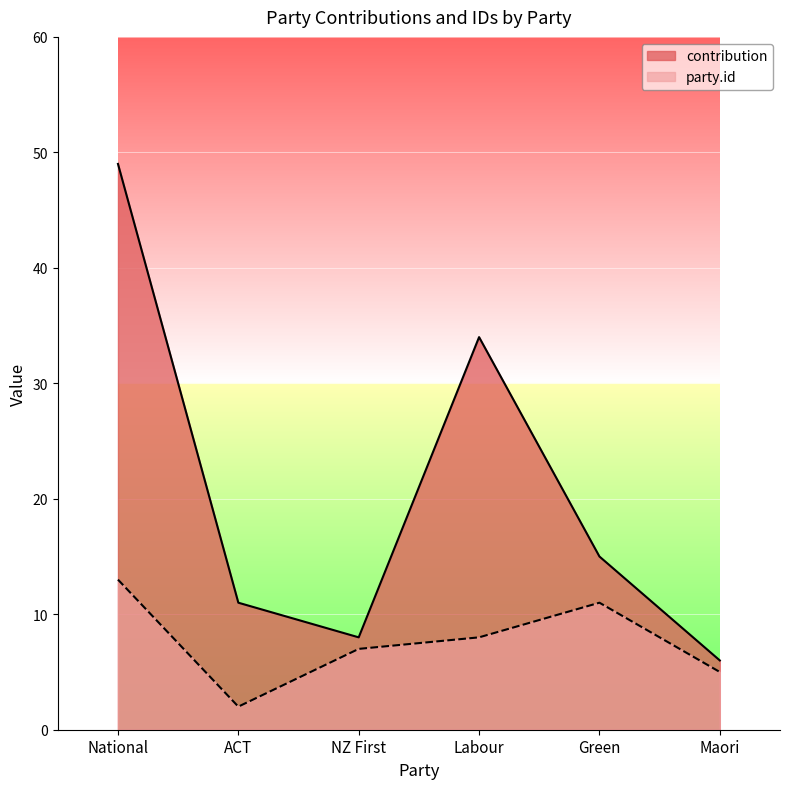

The party.id series shows 11 at NZ First. True or false?

False